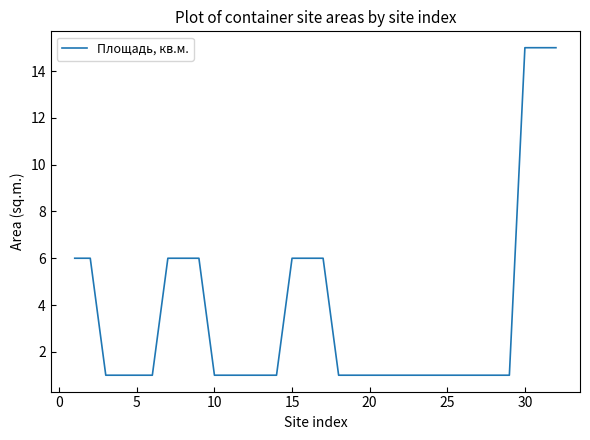

What is the sum of all values?

114